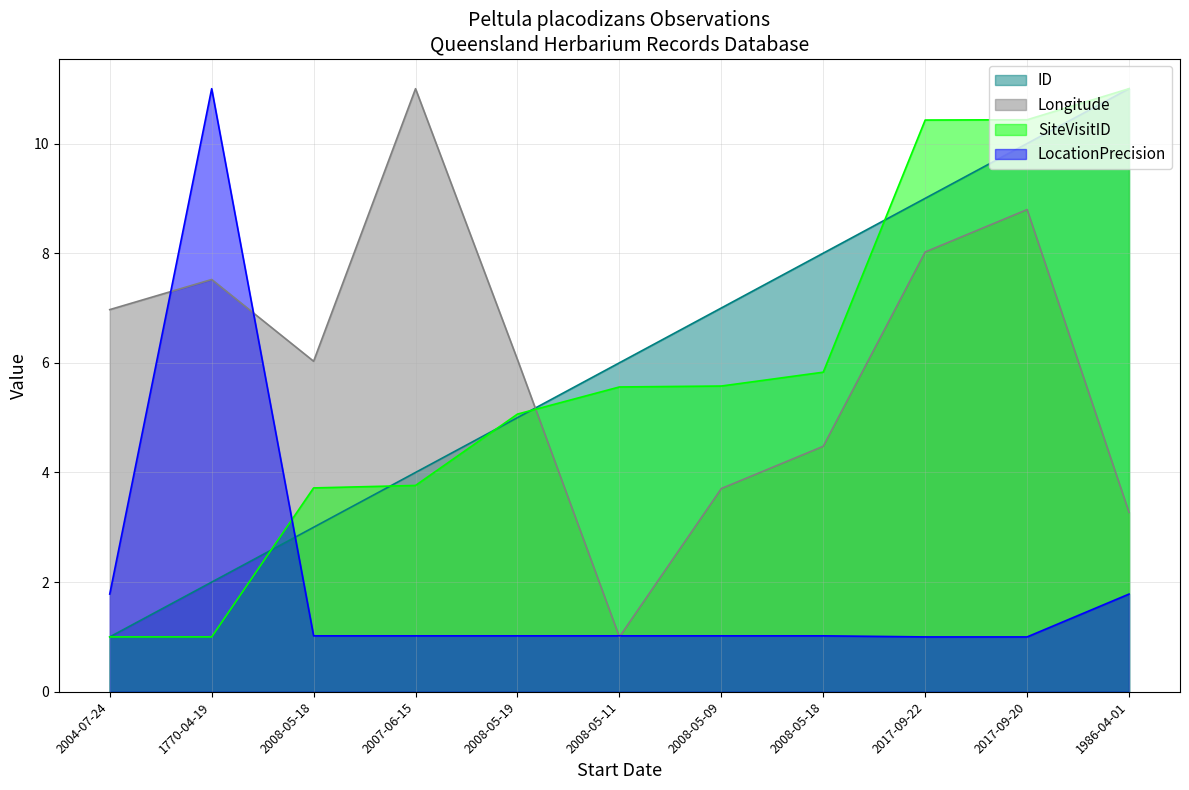

How many times do ID and Longitude cross each other?

1